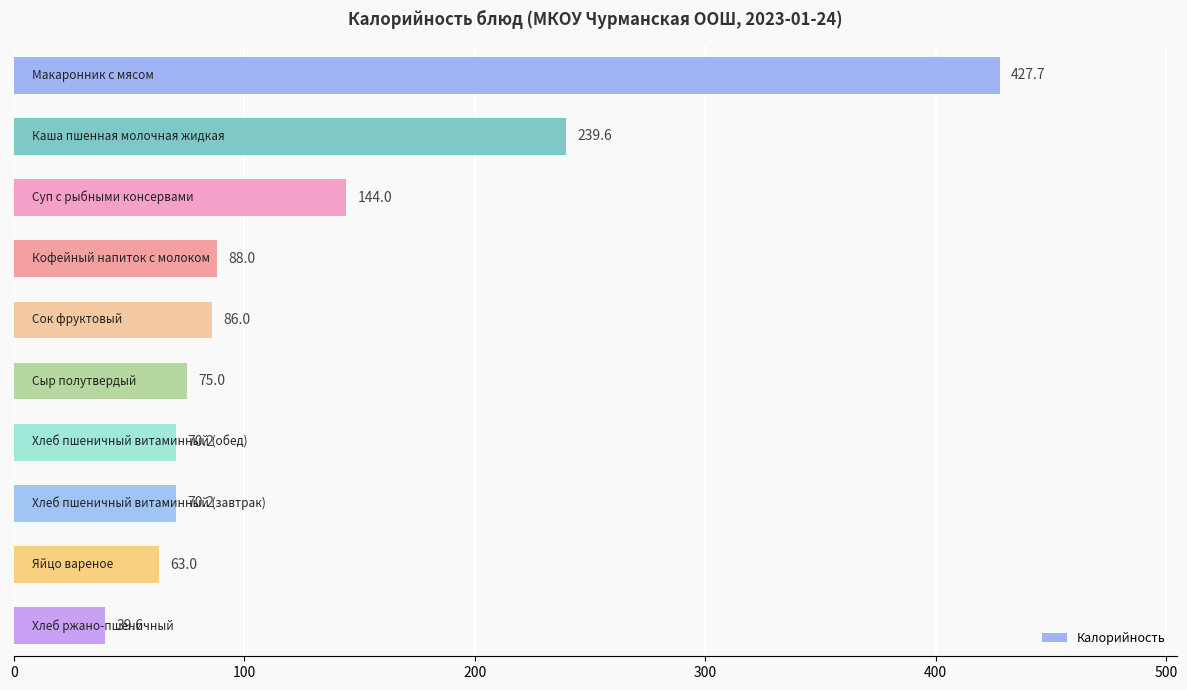

What is the sum of all values?

1303.3